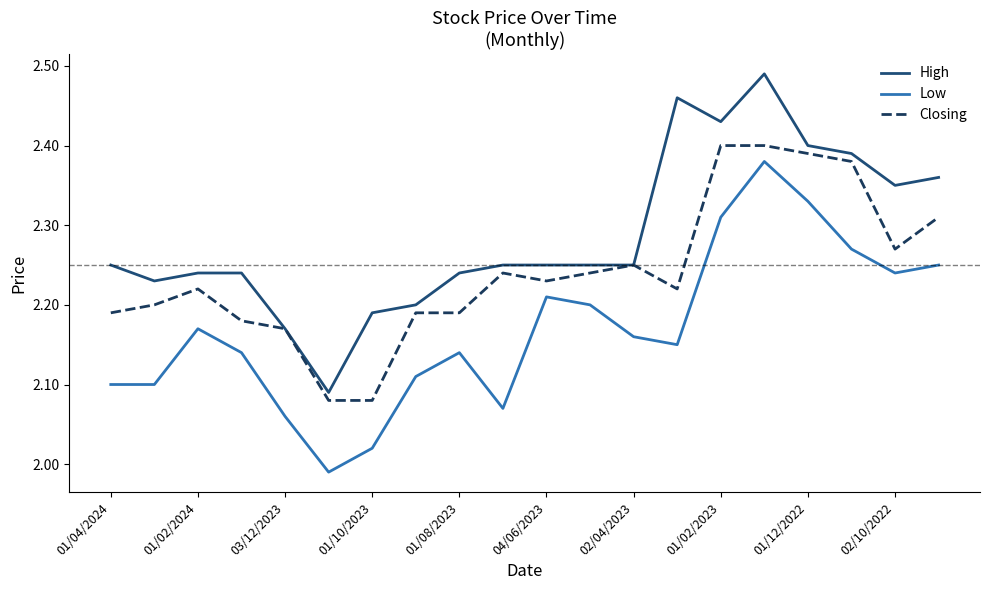

How many Closing values are between 2 and 3?

20